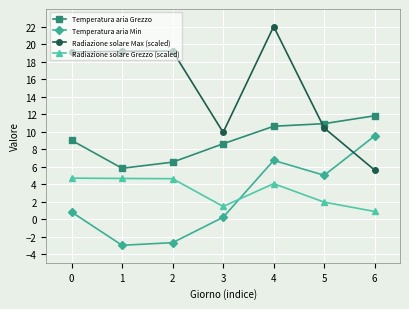

What is the value of the Radiazione solare Grezzo (scaled) point at the 6th from the left?

1.9